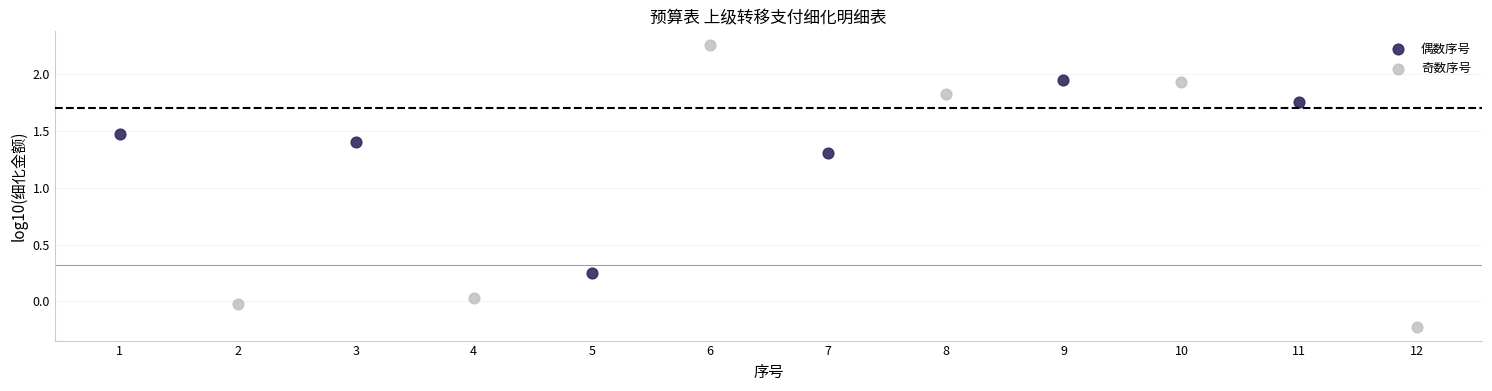

Which series reaches the minimum Y coordinate?

奇数序号